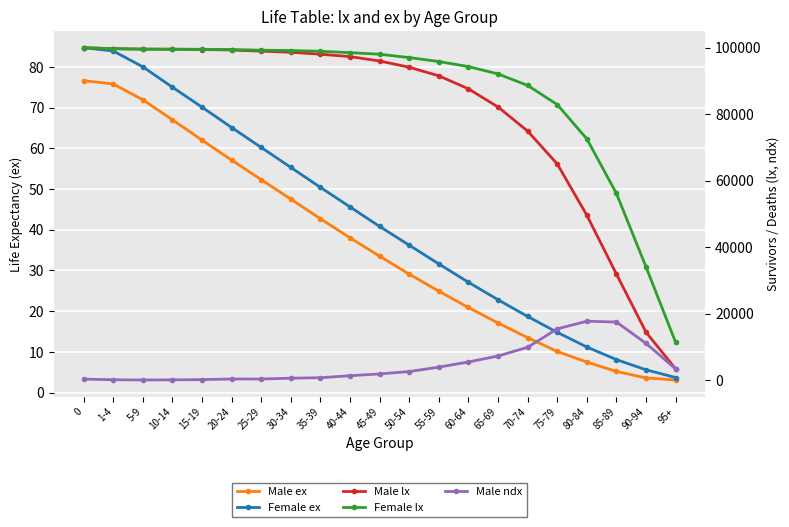

Is the value of Female lx at 70-74 greater than the value of Male ndx at 95+?

Yes